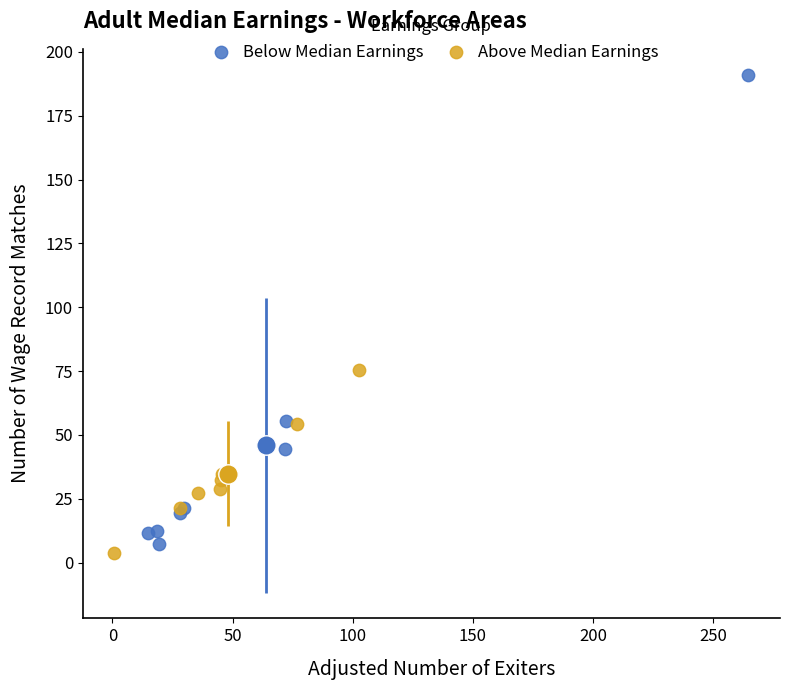

Which series has the largest Y range (max minus min)?

Below Median Earnings